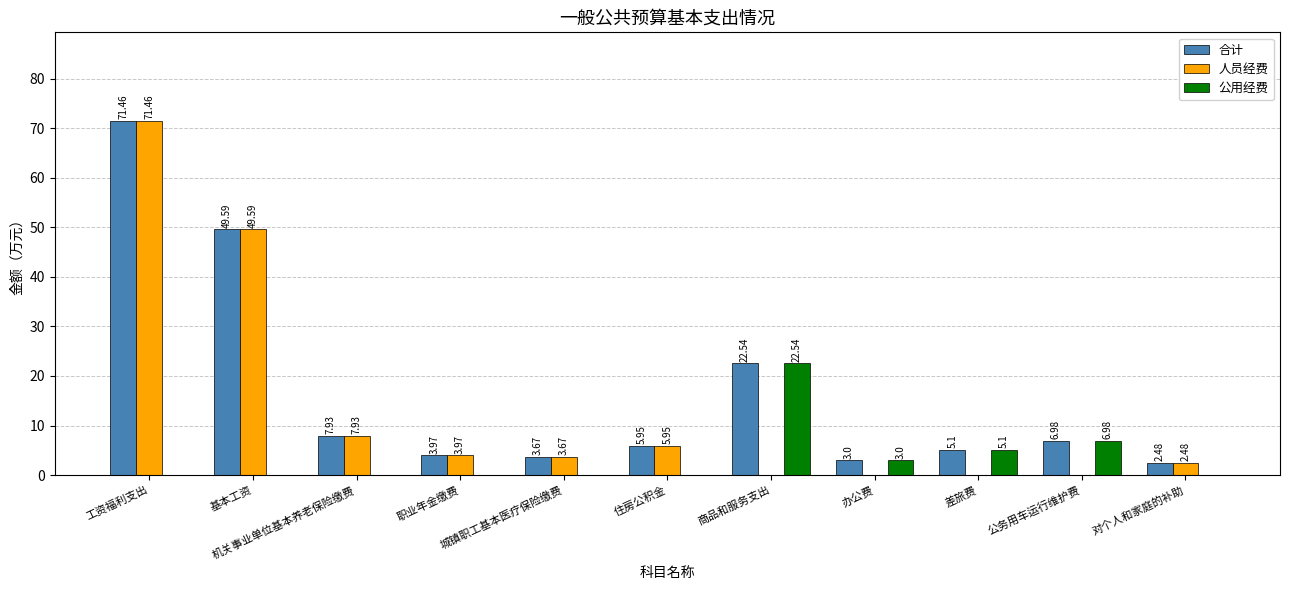

List the labels in order of 公用经费 value, largest first.

商品和服务支出, 公务用车运行维护费, 差旅费, 办公费, 工资福利支出, 基本工资, 机关事业单位基本养老保险缴费, 职业年金缴费, 城镇职工基本医疗保险缴费, 住房公积金, 对个人和家庭的补助